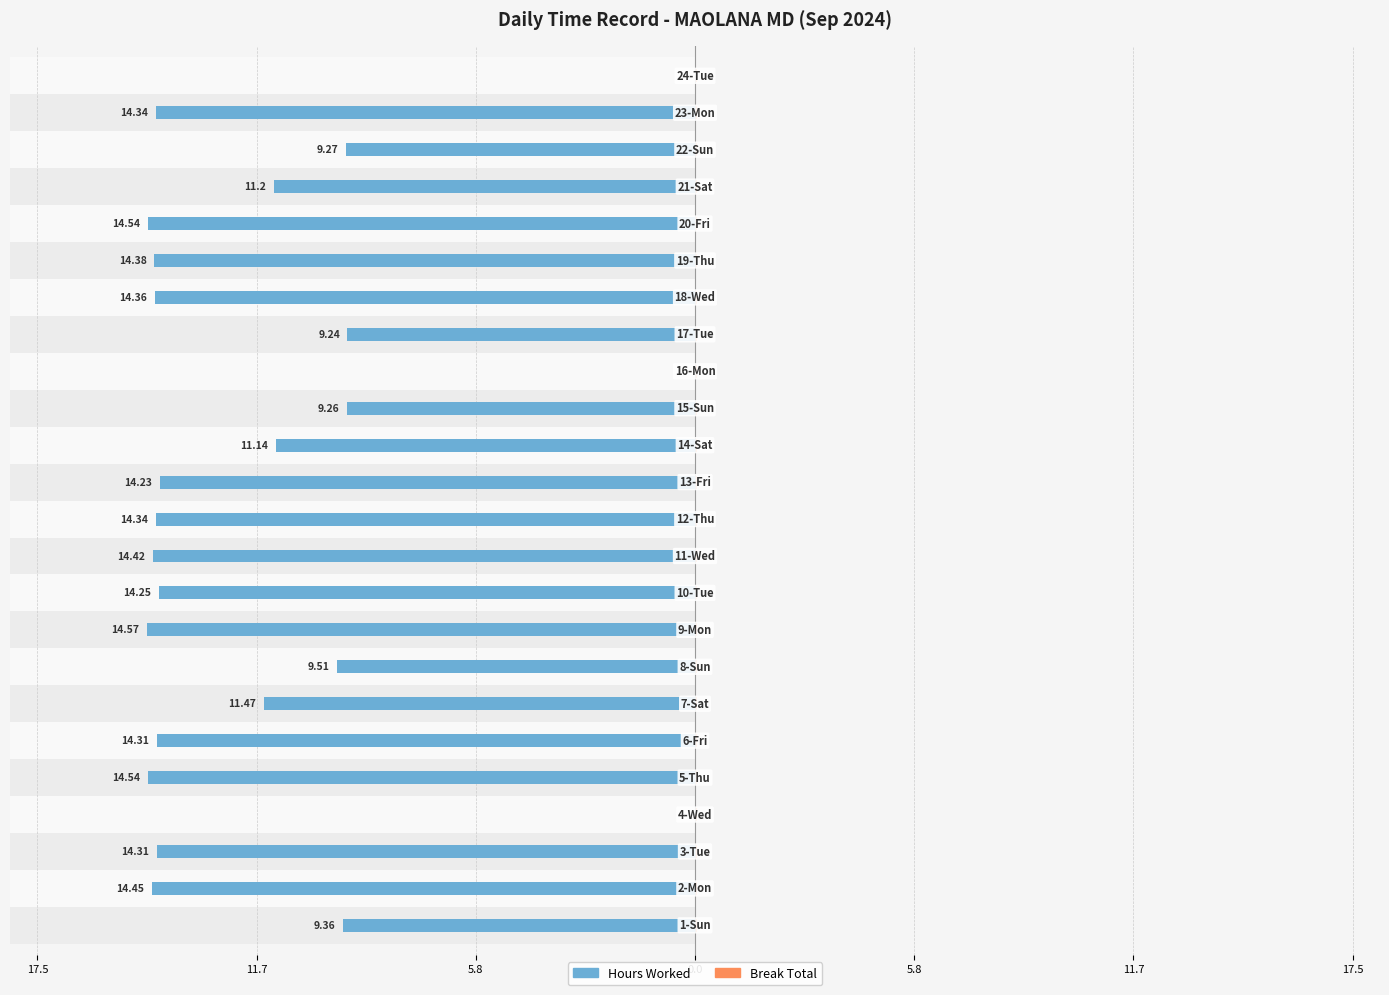

At how many categories does at least one series exceed 3?

21